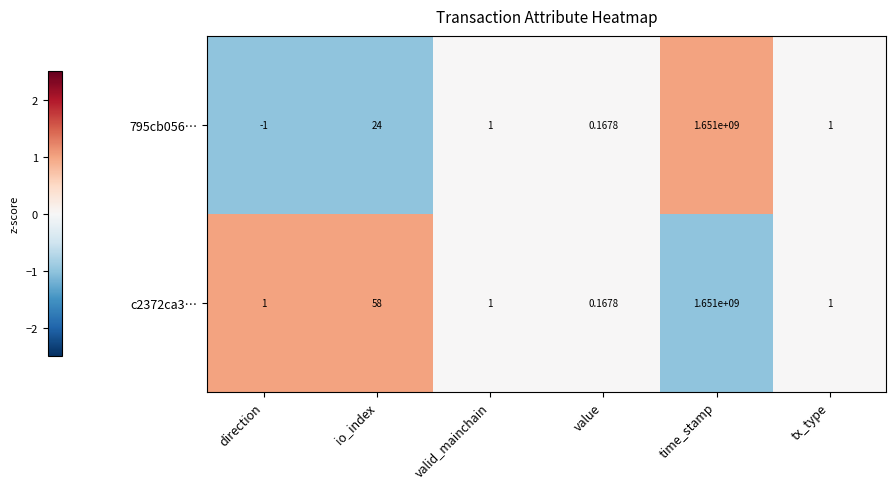

Which category has the highest value in the 795cb056… series?

time_stamp